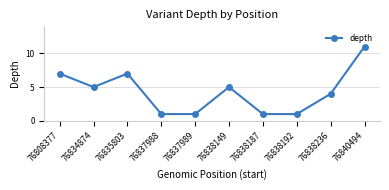

Reading right to left, what are all the values shown in this chart?

76840494=11	76838236=4	76838192=1	76838187=1	76838149=5	76837989=1	76837988=1	76835803=7	76834874=5	76808377=7